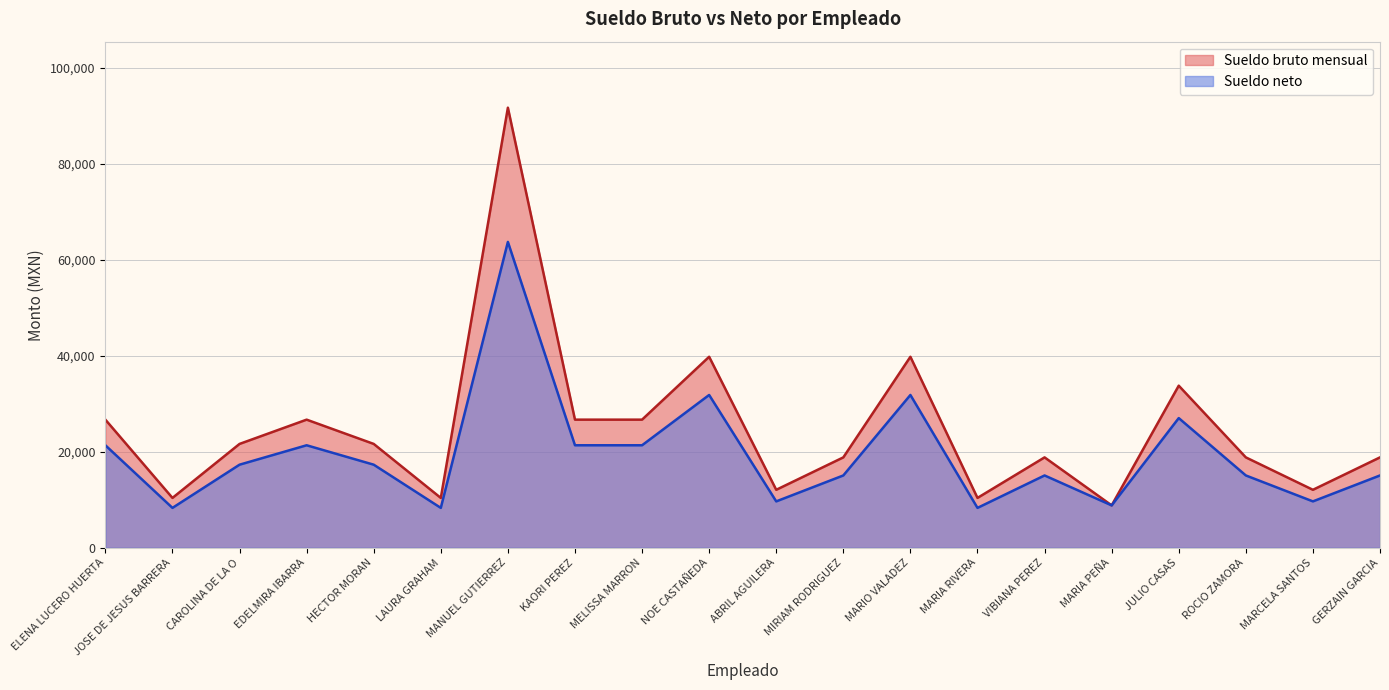

Does the chart have visible grid lines?

Yes